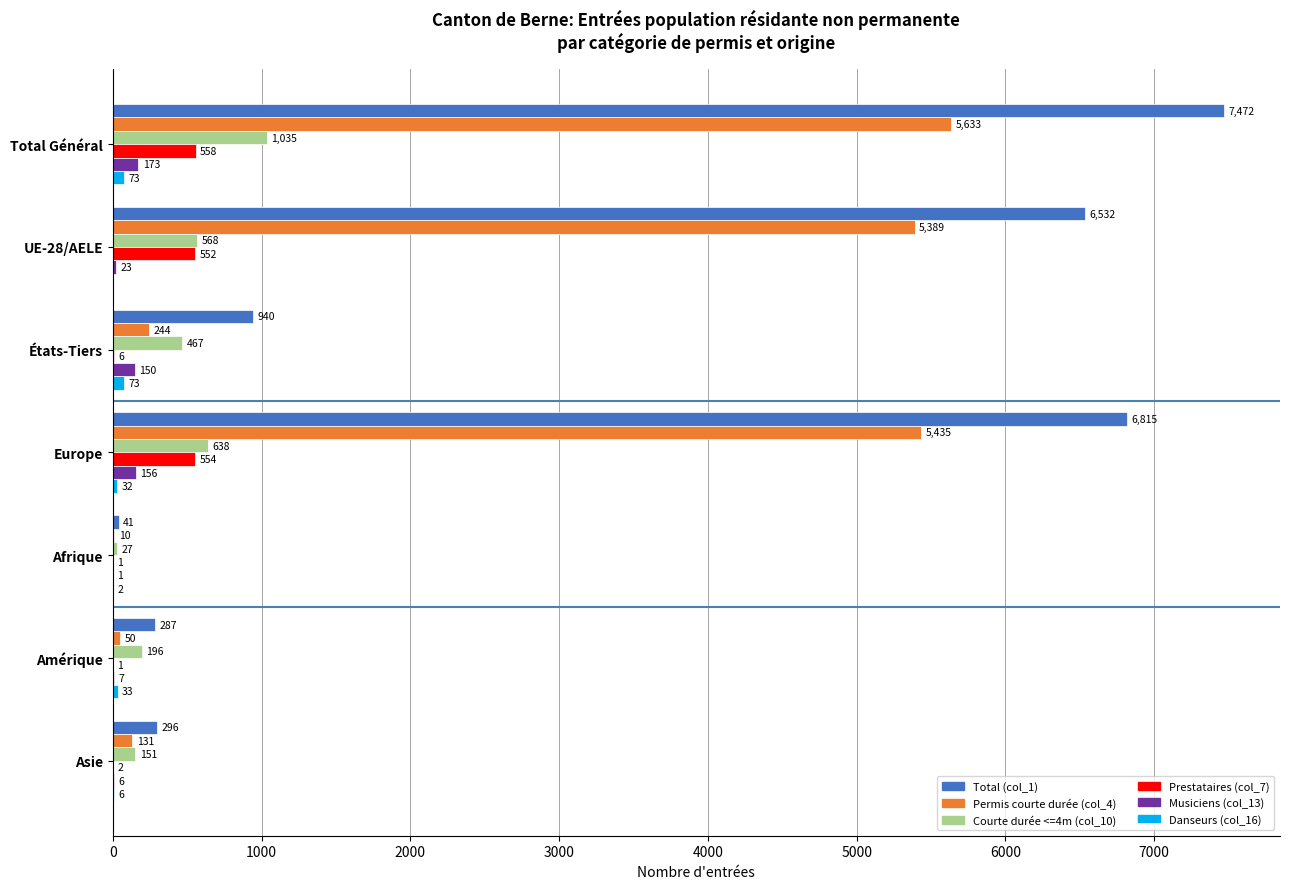

Read the Total (col_1) value at Total Général.

7472